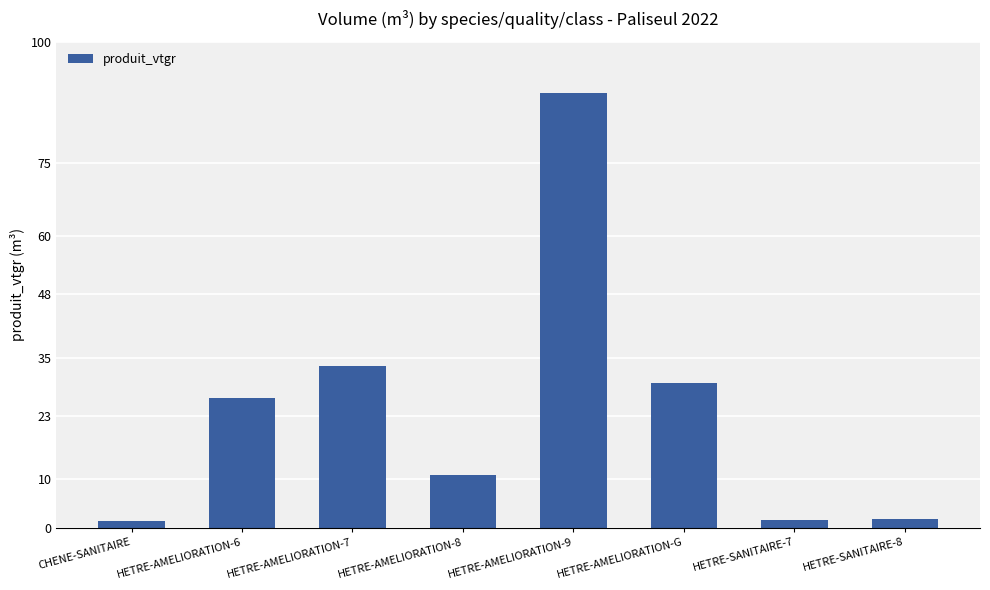

What is the sum of the values at HETRE-AMELIORATION-9 and HETRE-SANITAIRE-8?

91.2